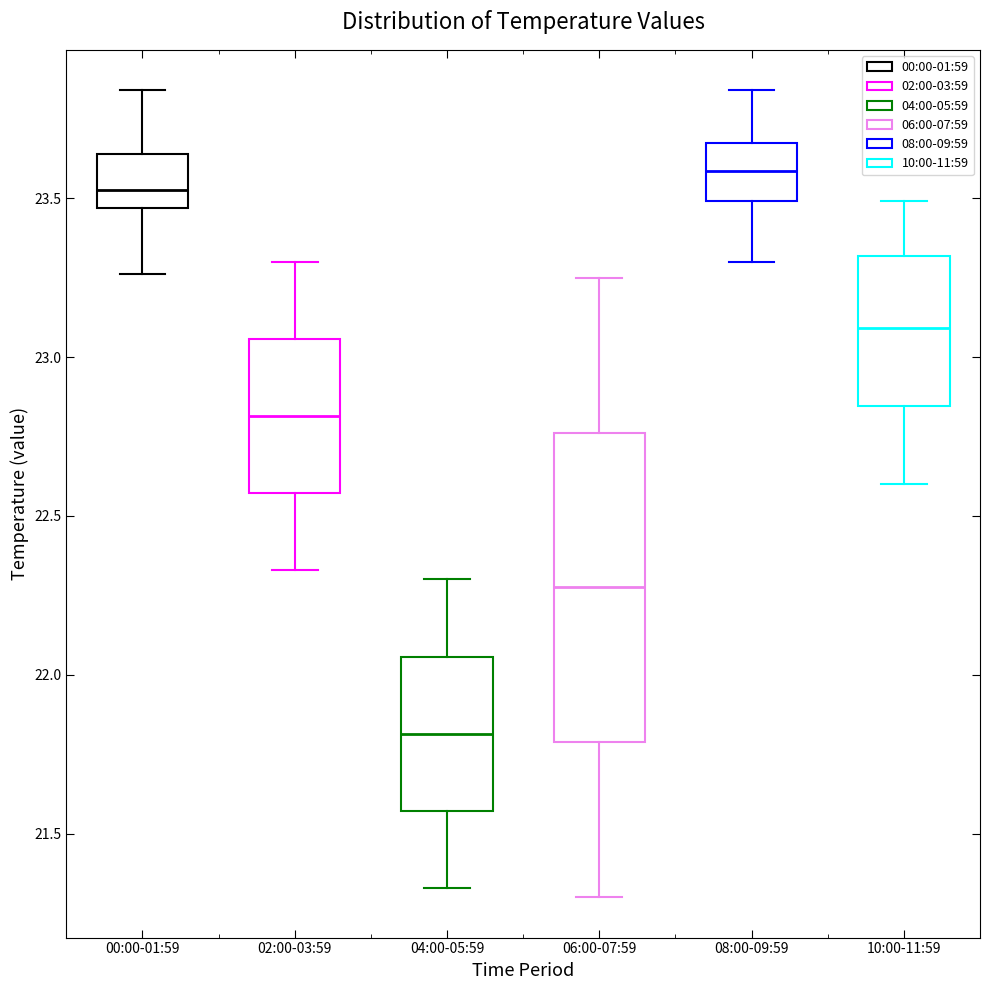

Comparing the boxes themselves (not the whiskers), which one is the tallest?

06:00-07:59